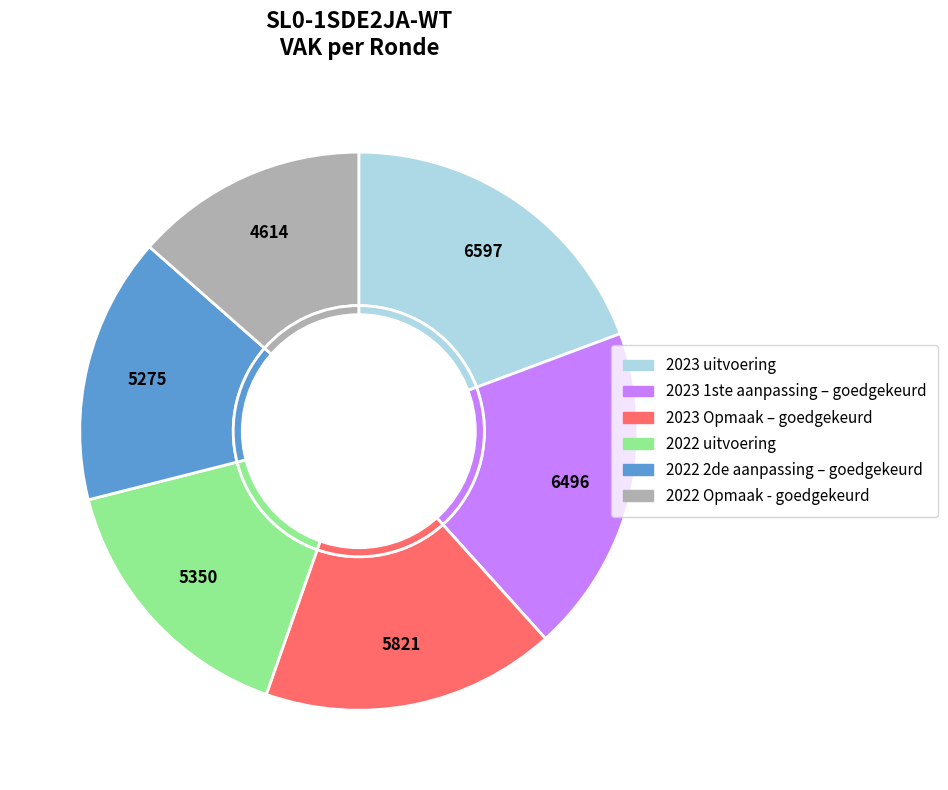

What is the largest slice in the pie chart?

2023 uitvoering